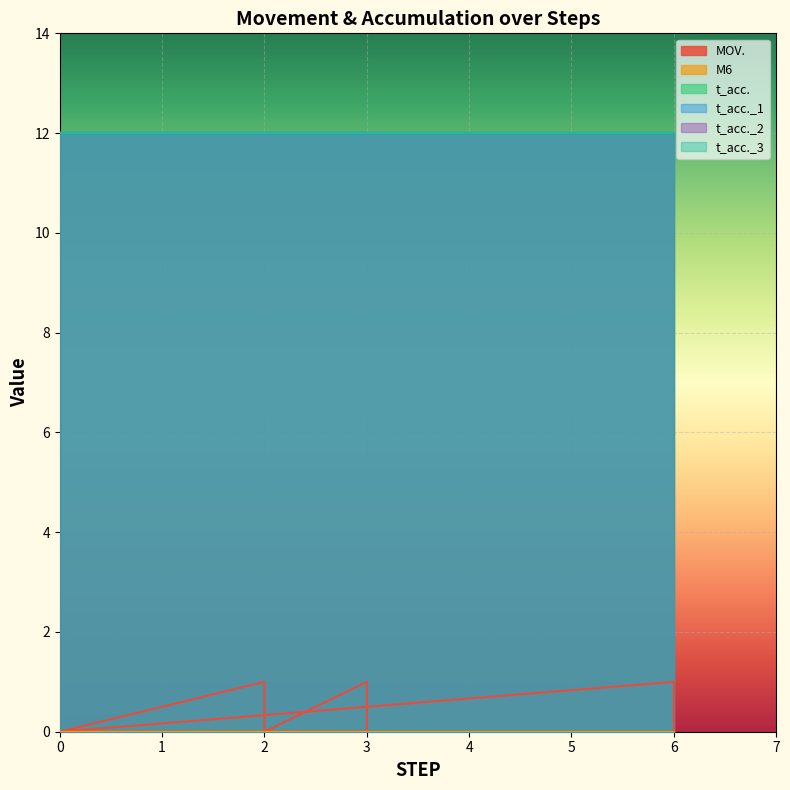

True or false: t_acc. and t_acc._2 intersect in this chart.

False